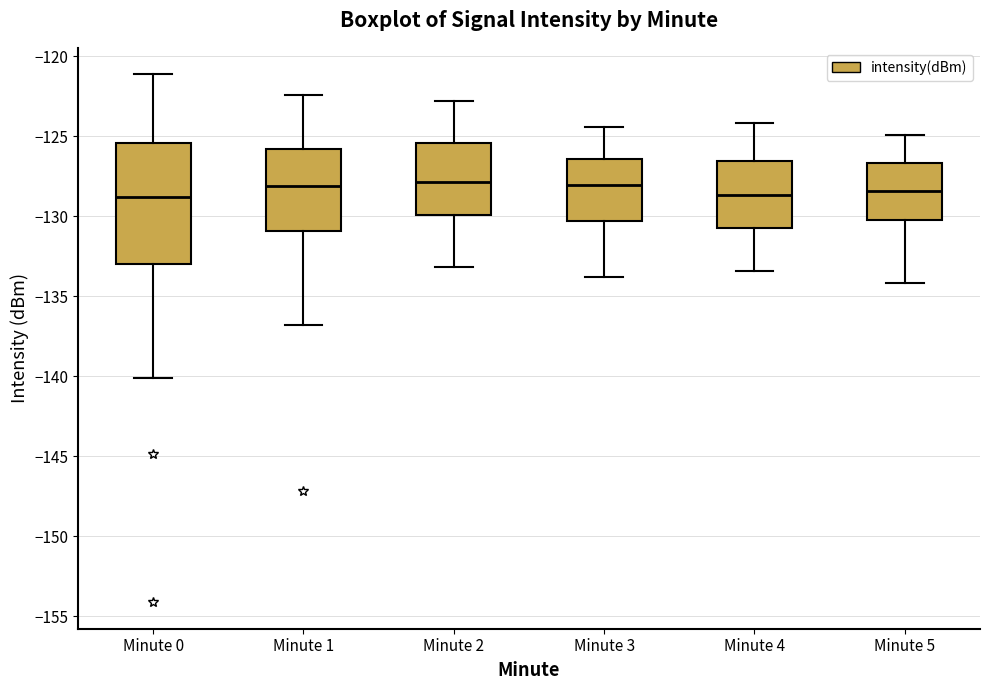

Reading left to right, read every box against the y-axis: the position of its median line, the range the box covers, and the ends of its whiskers. The values are not printed on the chart, so give them approximately, as read against the axis.

Minute 0: median -129.0, box -133.0 to -125.5, whiskers -140.0 to -121.0
Minute 1: median -128.0, box -131.0 to -126.0, whiskers -137.0 to -122.5
Minute 2: median -128.0, box -130.0 to -125.5, whiskers -133.0 to -123.0
Minute 3: median -128.0, box -130.5 to -126.5, whiskers -134.0 to -124.5
Minute 4: median -128.5, box -130.5 to -126.5, whiskers -133.5 to -124.0
Minute 5: median -128.5, box -130.0 to -126.5, whiskers -134.0 to -125.0